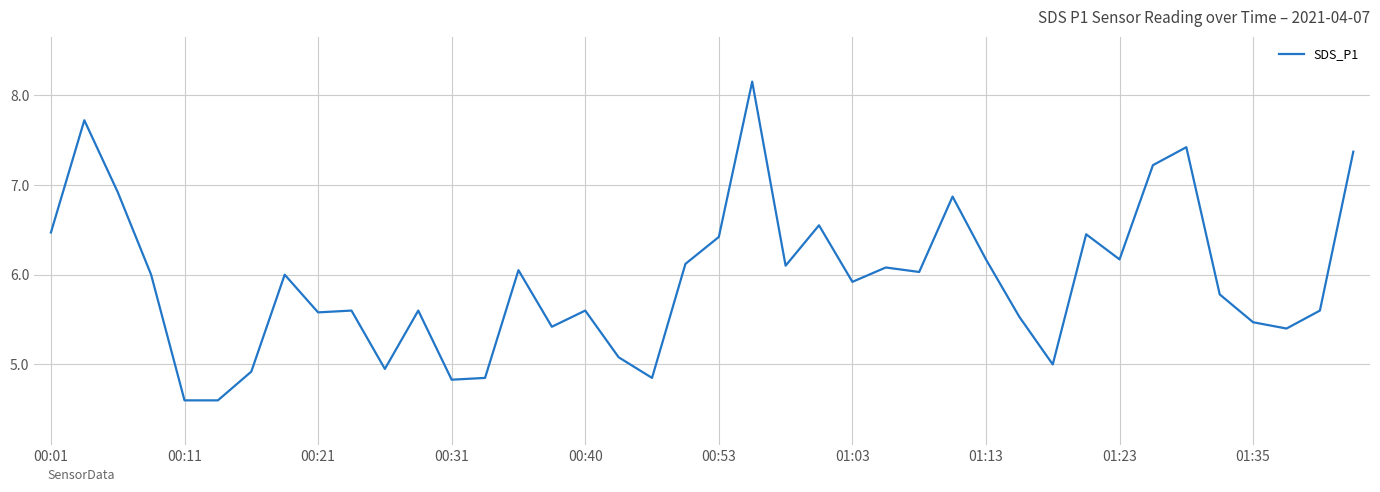

What is the smallest value displayed?

4.6